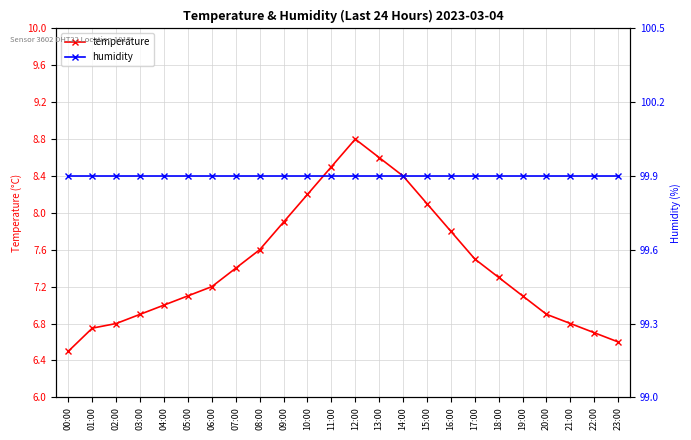

What is the value of the humidity point at the 24th from the left?

99.9